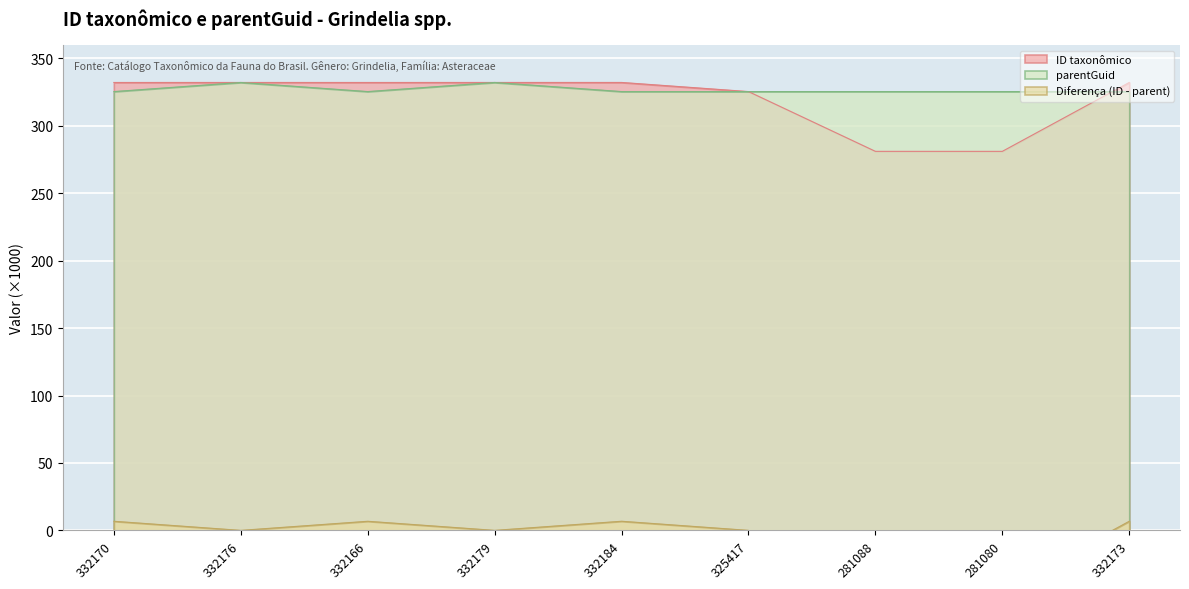

What is the lowest value of the ID taxonômico series?

281.1